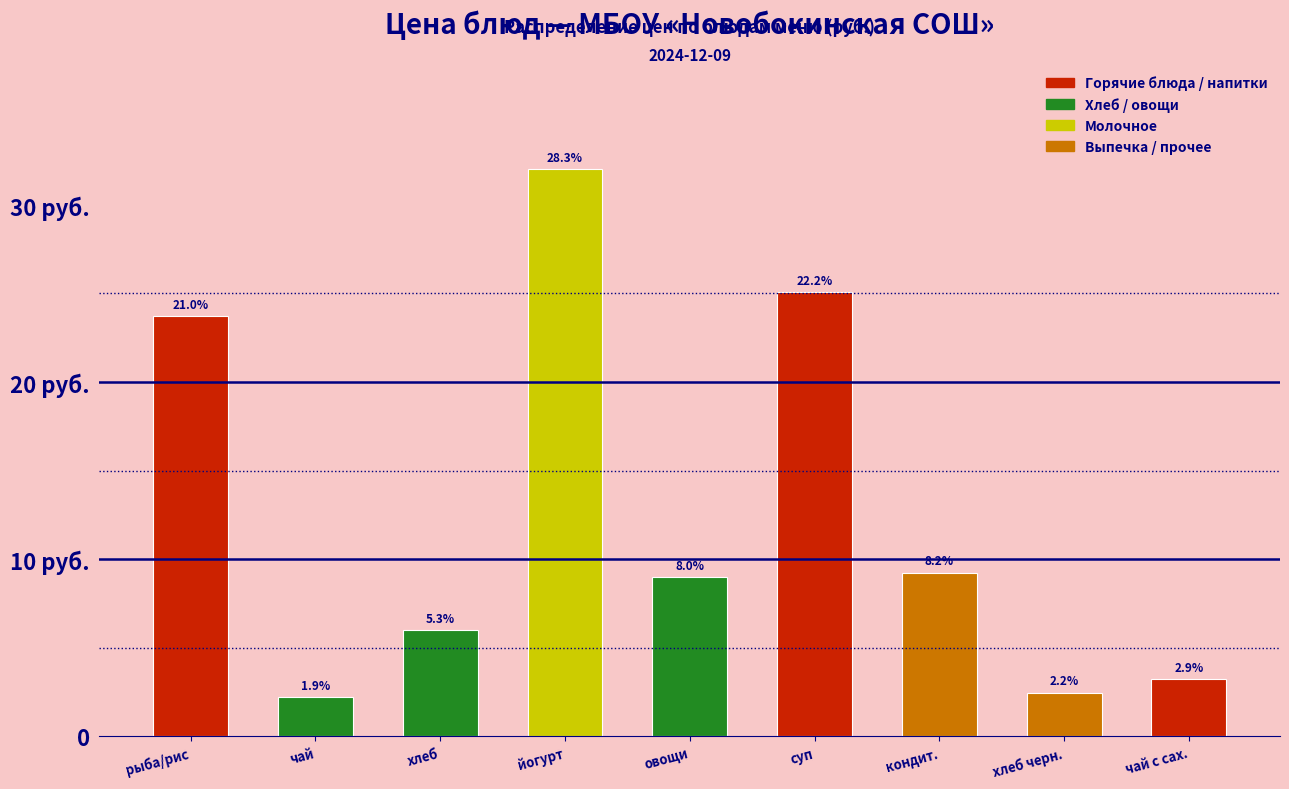

Are the bars horizontal?

No